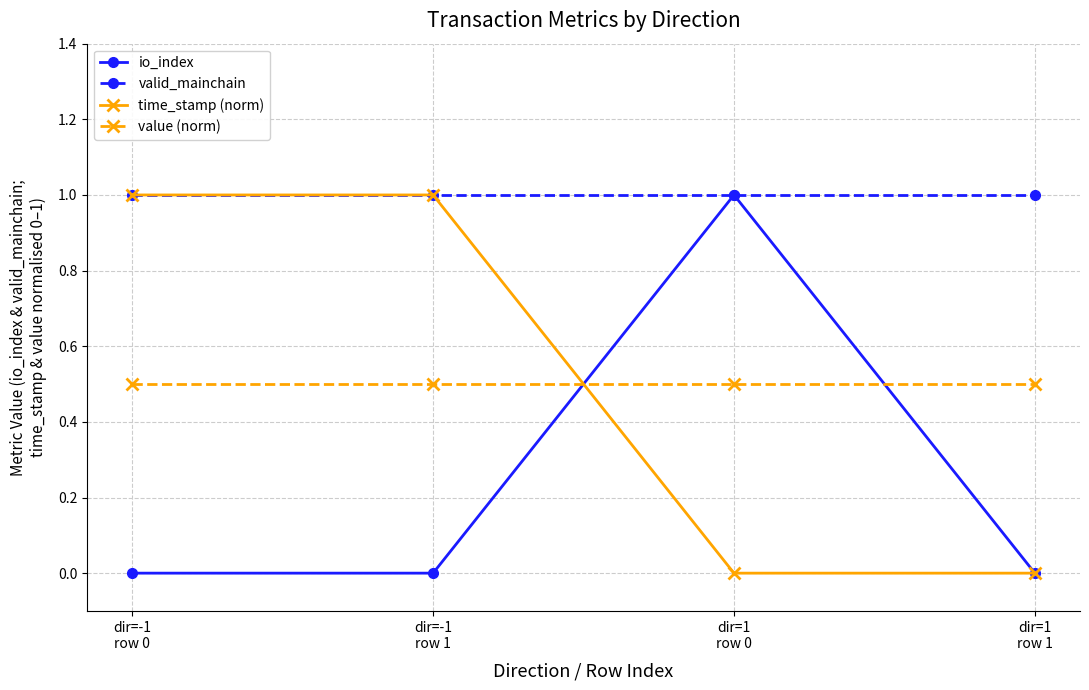

What is the difference between the time_stamp (norm) values at dir=-1
row 0 and dir=1
row 1?

1.0